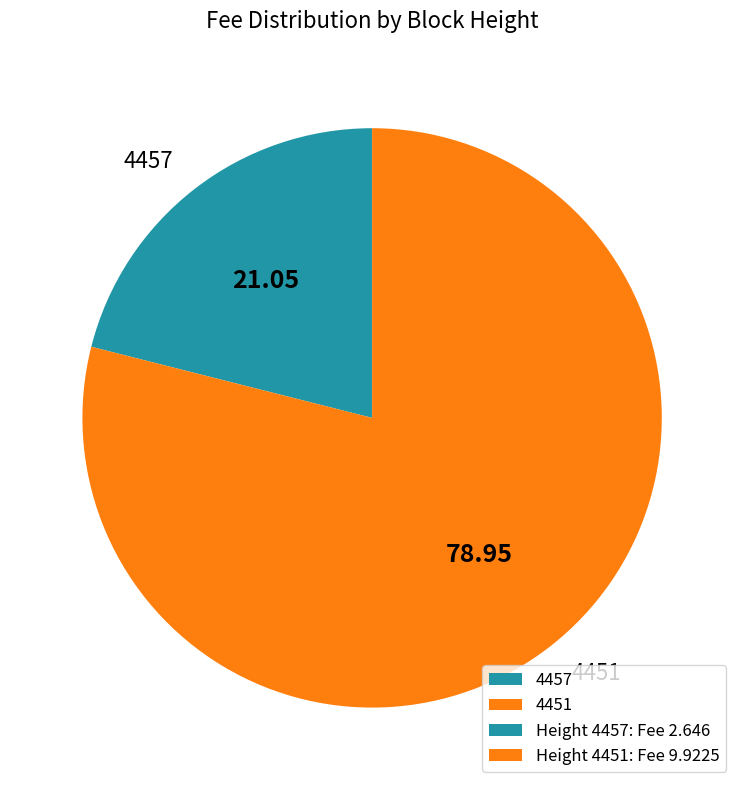

What is the largest slice in the pie chart?

4451